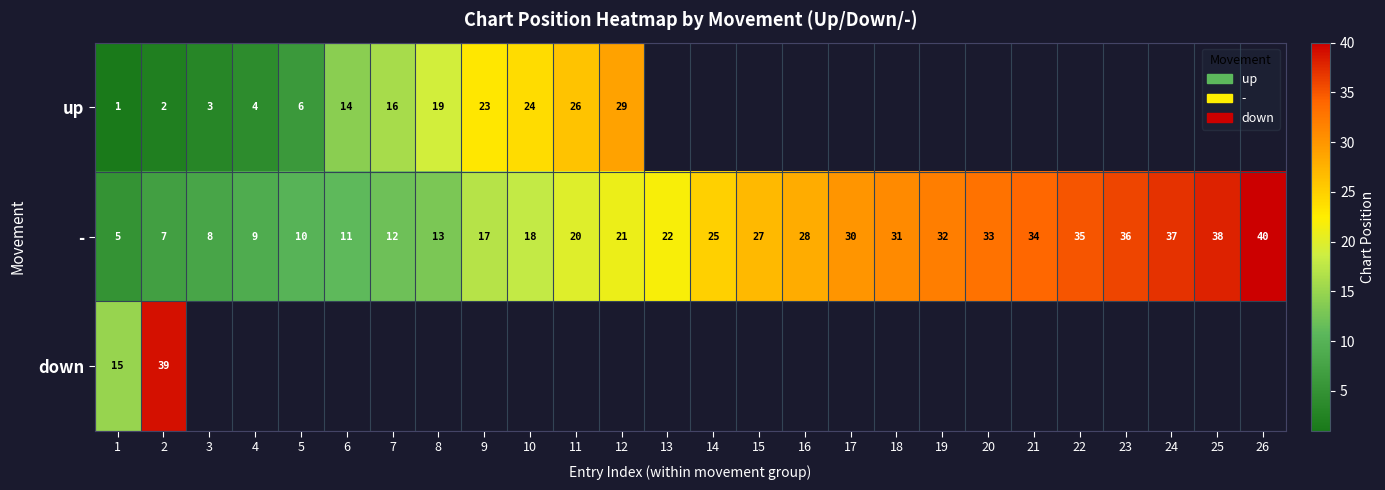

Which has a higher value, 14 or 1?

1